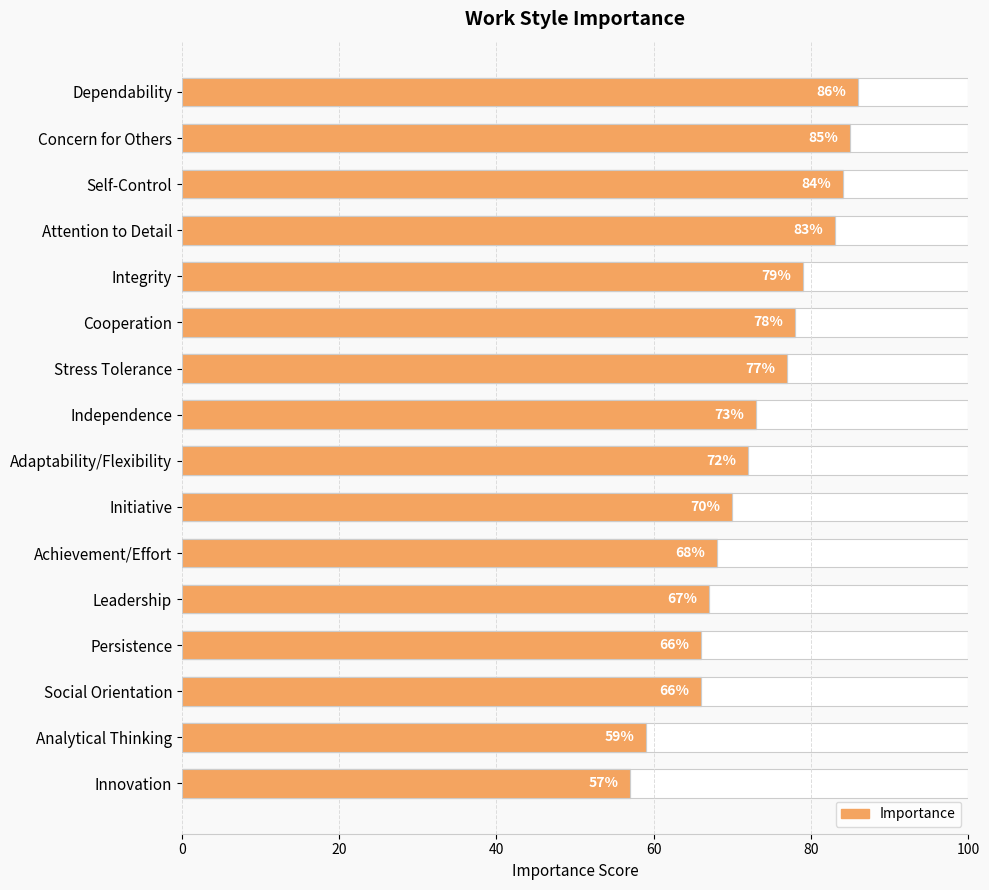

Which has a higher value, Integrity or Adaptability/Flexibility?

Integrity